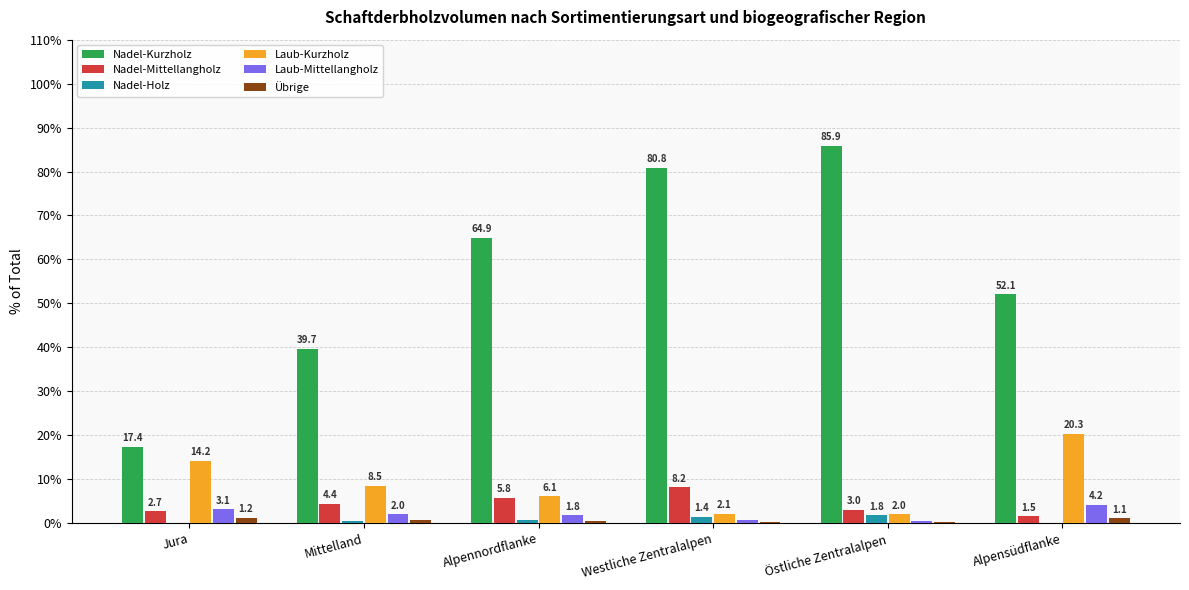

What is the sum of all Laub-Mittellangholz values?

12.2